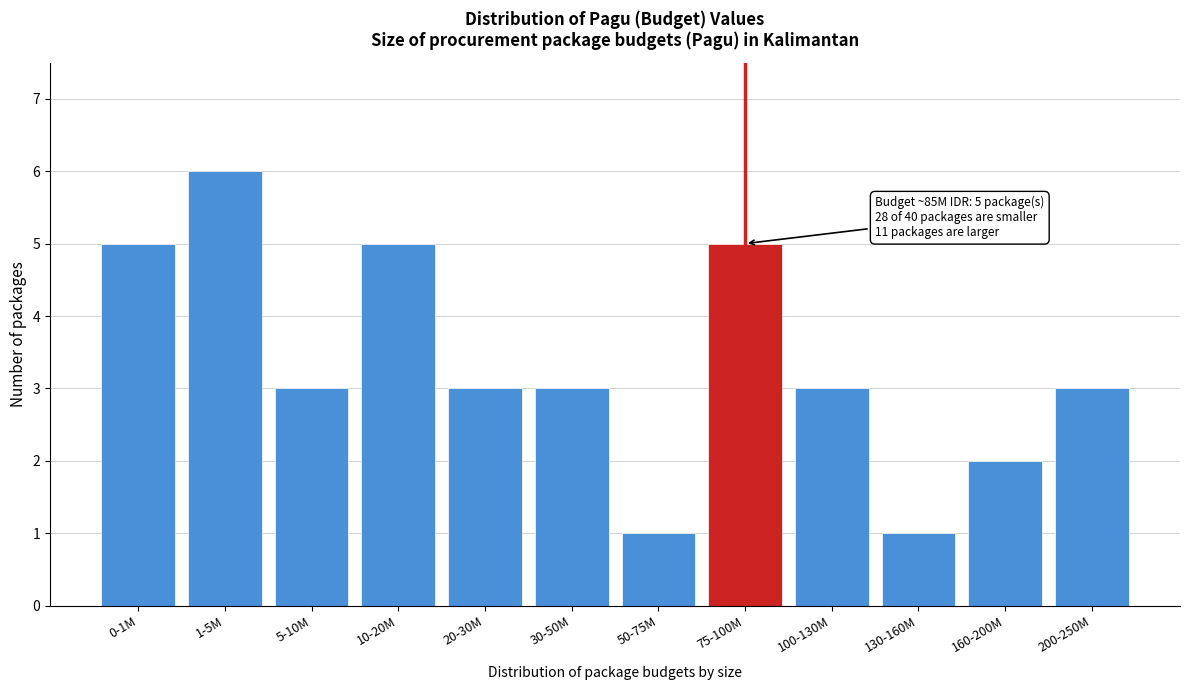

Reading left to right, what are all the values shown in this chart?

5	6	3	5	3	3	1	5	3	1	2	3